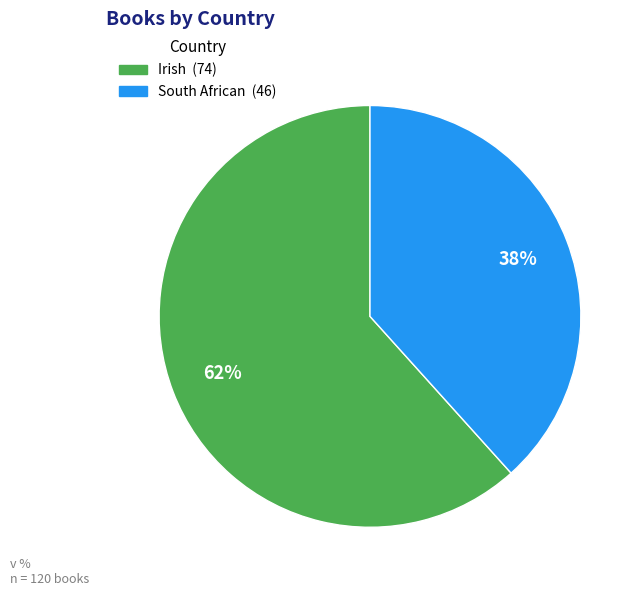

The Irish slice represents 62% of the pie. True or false?

True